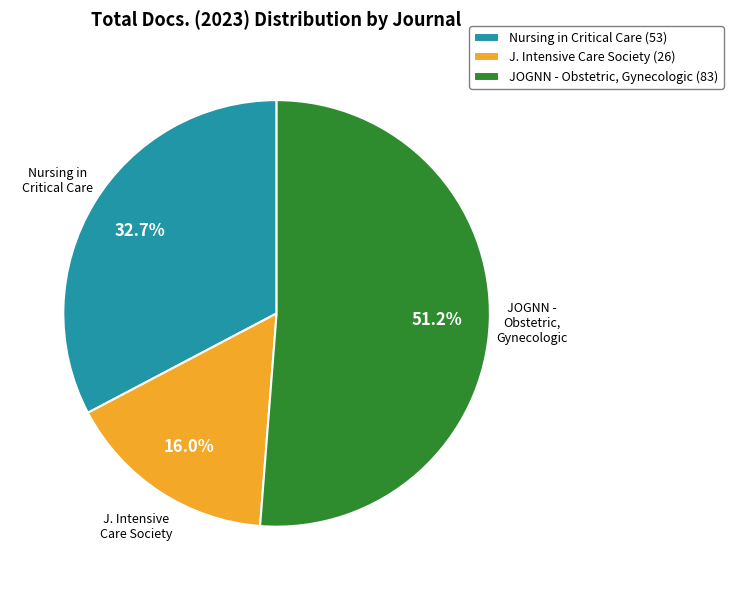

What portion of the pie excludes J. Intensive Care Society (26)?

84.0%